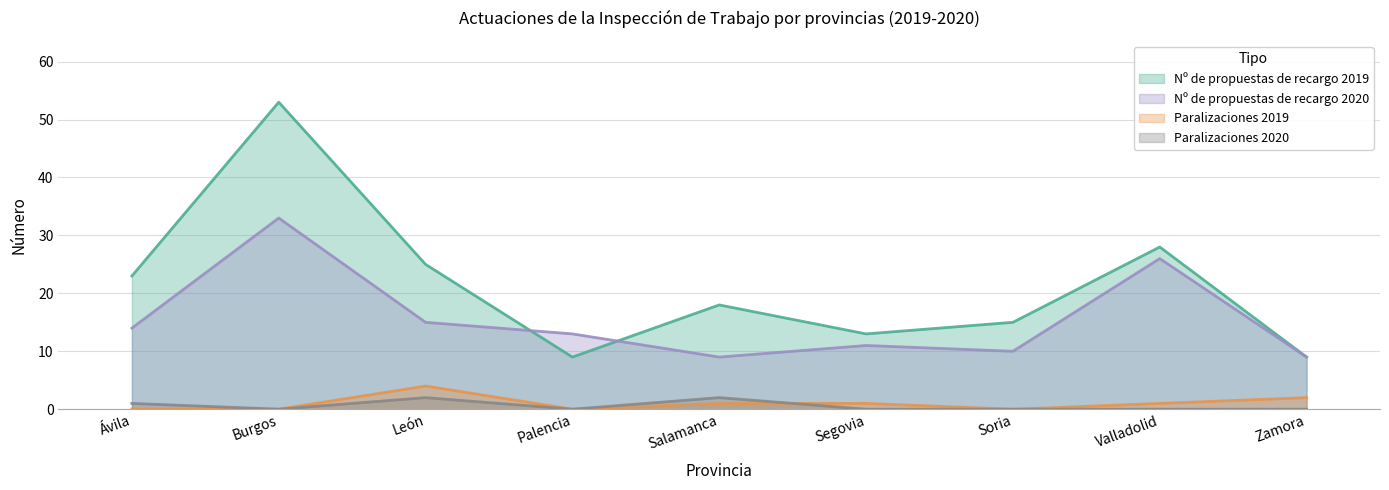

How many lines are shown in the chart?

4